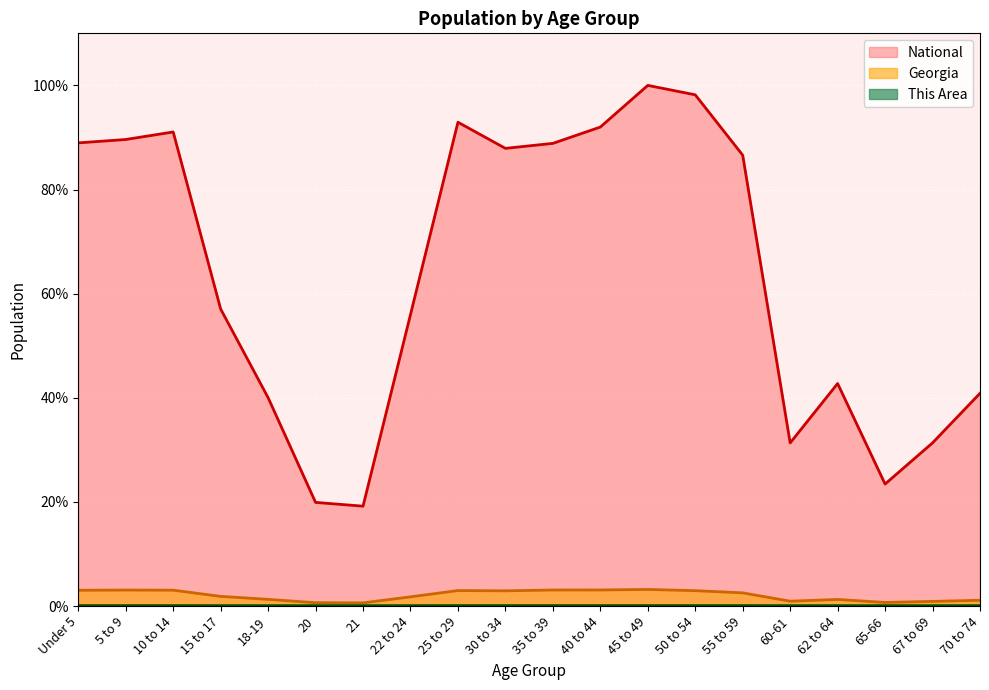

Is the value of National at 10 to 14 greater than the value of Georgia at 35 to 39?

Yes